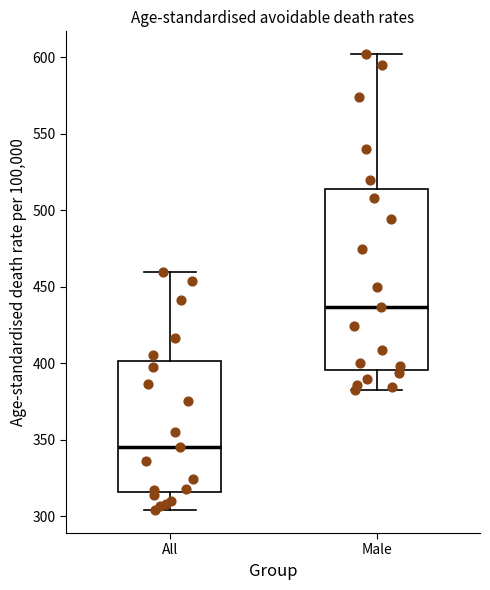

Reading left to right, transcribe this box plot: for each box, give where its median line is, the range the box spans, and where its two whiskers end, as read against the y-axis. The values are not printed on the chart, so give them approximately, as read against the axis.

All: median 345, box 315 to 400, whiskers 305 to 460
Male: median 435, box 395 to 515, whiskers 385 to 600